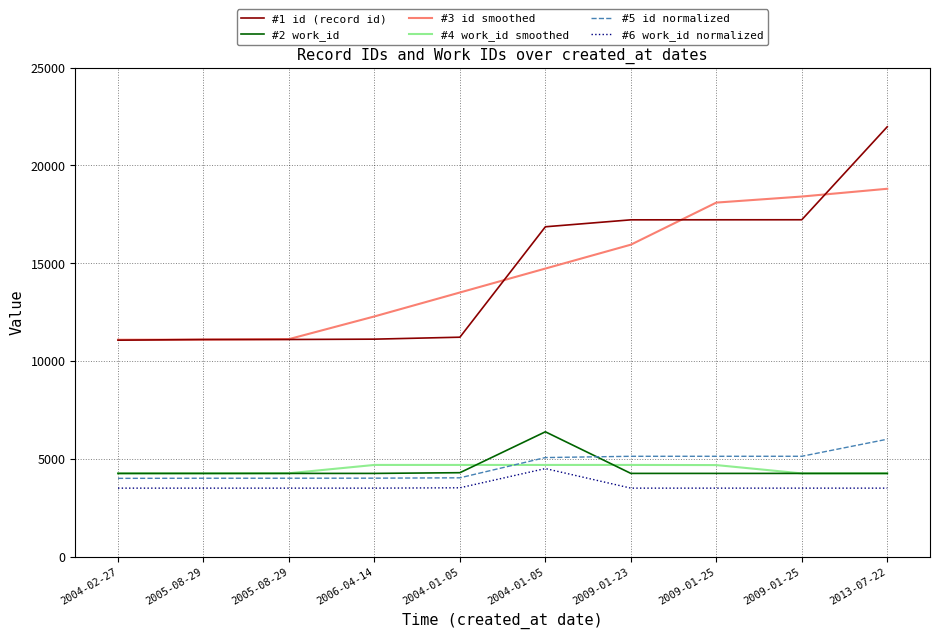

True or false: #1 id (record id) and #6 work_id normalized intersect in this chart.

False